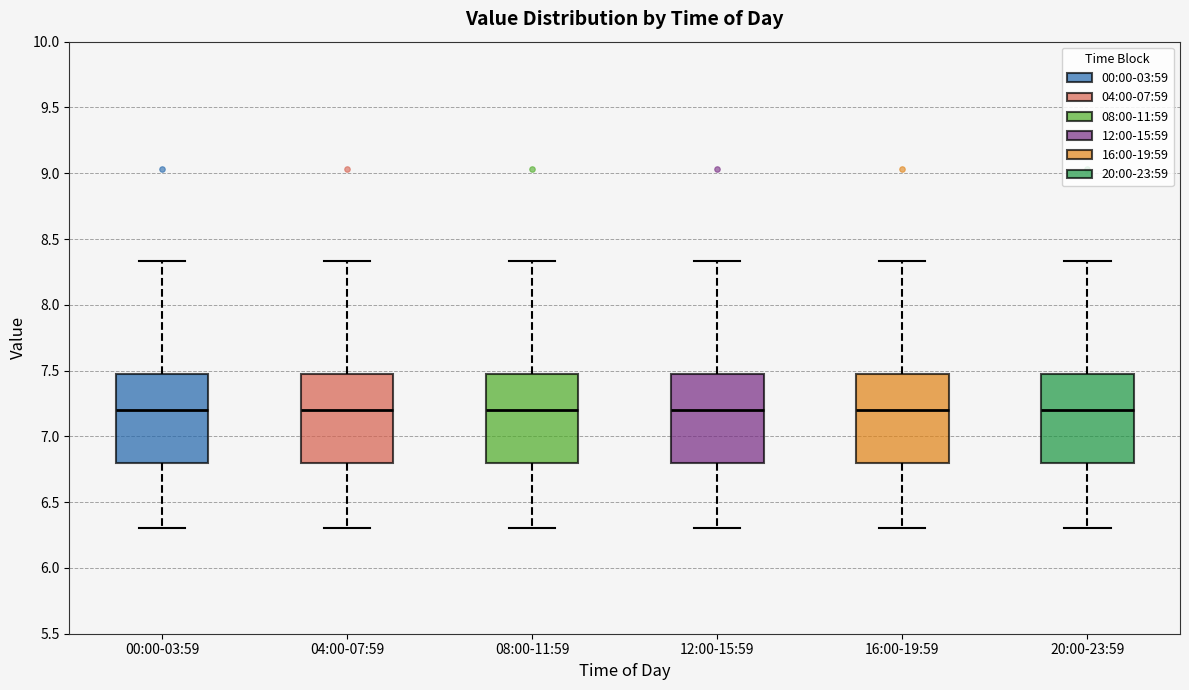

Reading left to right, transcribe this box plot: for each box, give where its median line is, the range the box spans, and where its two whiskers end, as read against the y-axis. The values are not printed on the chart, so give them approximately, as read against the axis.

00:00-03:59: median 7.20, box 6.80 to 7.50, whiskers 6.30 to 8.35
04:00-07:59: median 7.20, box 6.80 to 7.50, whiskers 6.30 to 8.35
08:00-11:59: median 7.20, box 6.80 to 7.50, whiskers 6.30 to 8.35
12:00-15:59: median 7.20, box 6.80 to 7.50, whiskers 6.30 to 8.35
16:00-19:59: median 7.20, box 6.80 to 7.50, whiskers 6.30 to 8.35
20:00-23:59: median 7.20, box 6.80 to 7.50, whiskers 6.30 to 8.35